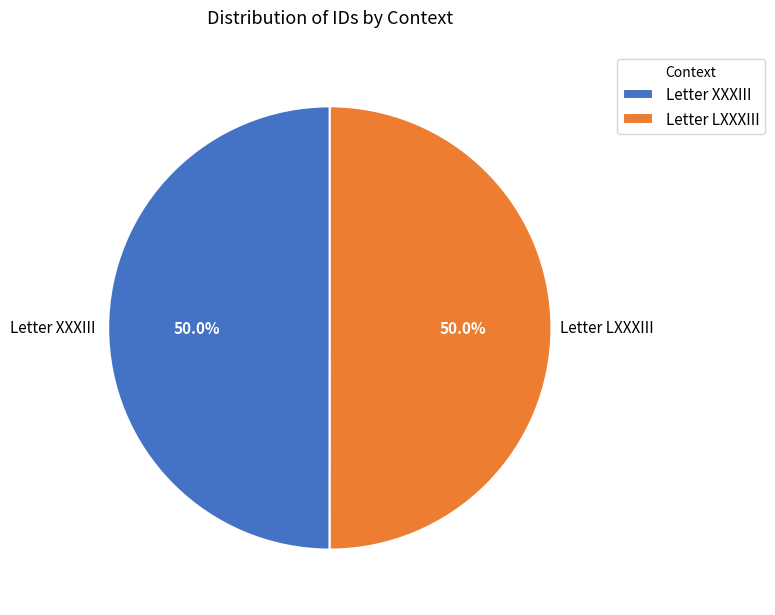

To the nearest percent, what portion does Letter LXXXIII represent?

50%